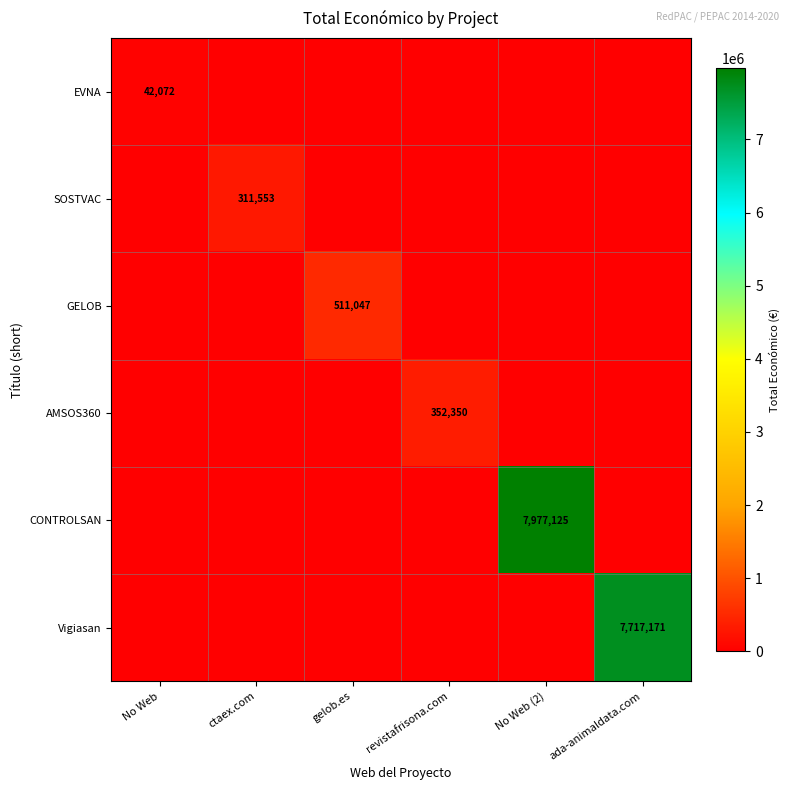

Is it true that AMSOS360 equals 352350 at revistafrisona.com?

True